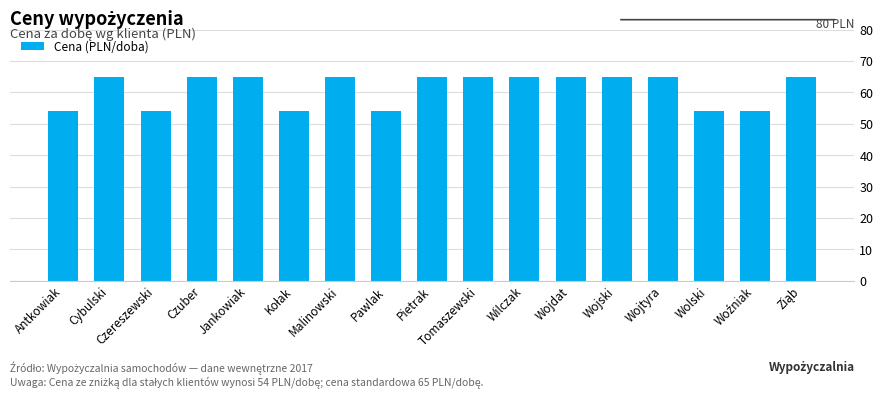

What is the label of the 15th bar from the right?

Czereszewski